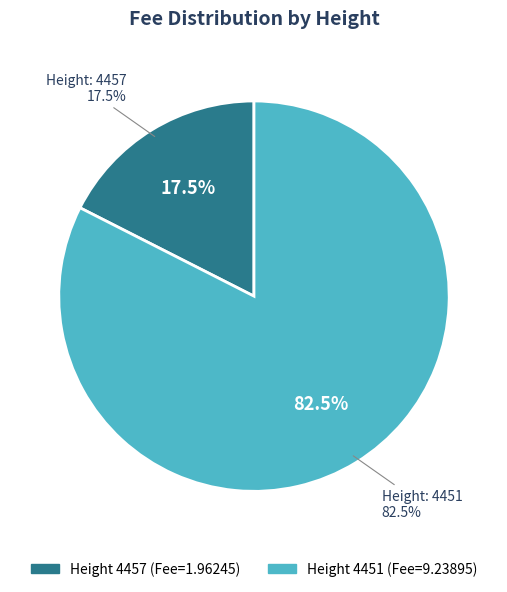

What is the smallest slice in the pie chart?

4457